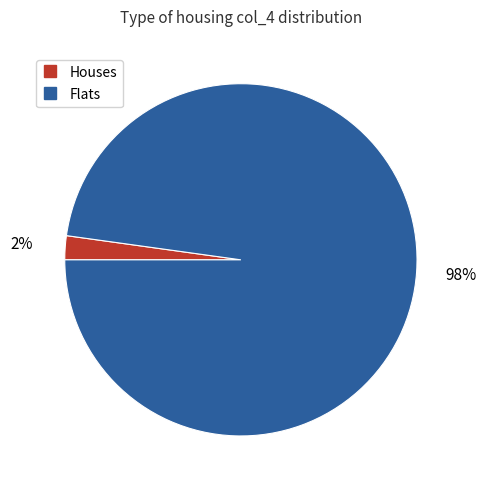

Is there any slice that represents more than half of the pie?

Yes